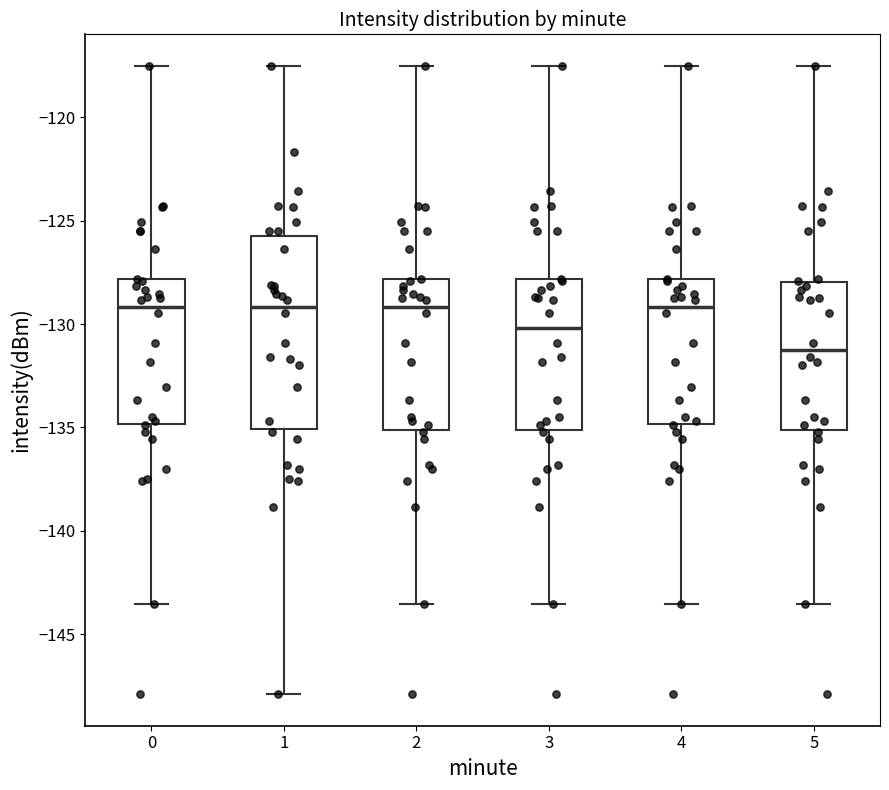

Reading left to right, read every box against the y-axis: the position of its median line, the range the box covers, and the ends of its whiskers. The values are not printed on the chart, so give them approximately, as read against the axis.

0: median -129.0, box -135.0 to -128.0, whiskers -143.5 to -117.5
1: median -129.0, box -135.0 to -125.5, whiskers -148.0 to -117.5
2: median -129.0, box -135.0 to -128.0, whiskers -143.5 to -117.5
3: median -130.0, box -135.0 to -128.0, whiskers -143.5 to -117.5
4: median -129.0, box -135.0 to -128.0, whiskers -143.5 to -117.5
5: median -131.5, box -135.0 to -128.0, whiskers -143.5 to -117.5